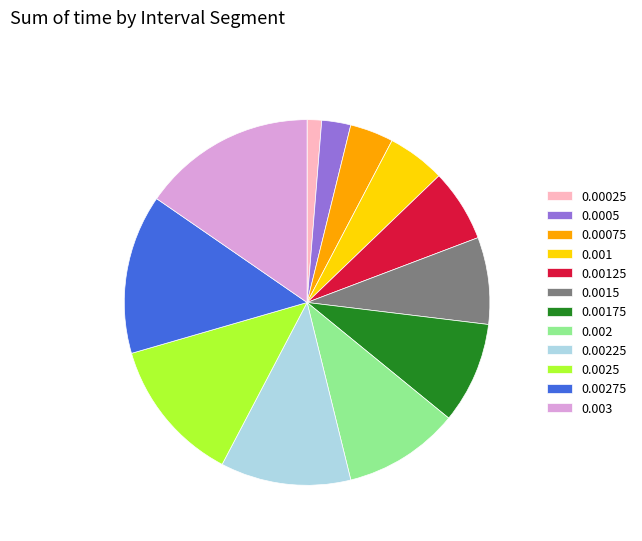

Which category has the smallest portion of the pie?

0.00025